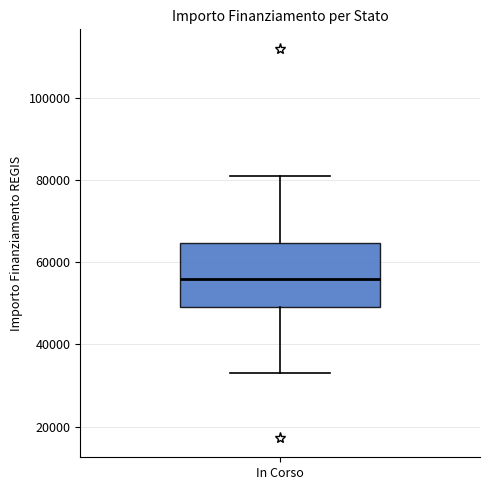

Read this box plot against the y-axis: the position of the median line, the range covered by the box, and the ends of both whiskers. The values are not printed on the chart, so give them approximately, as read against the axis.

median 56000, box 50000 to 64000, whiskers 32000 to 80000